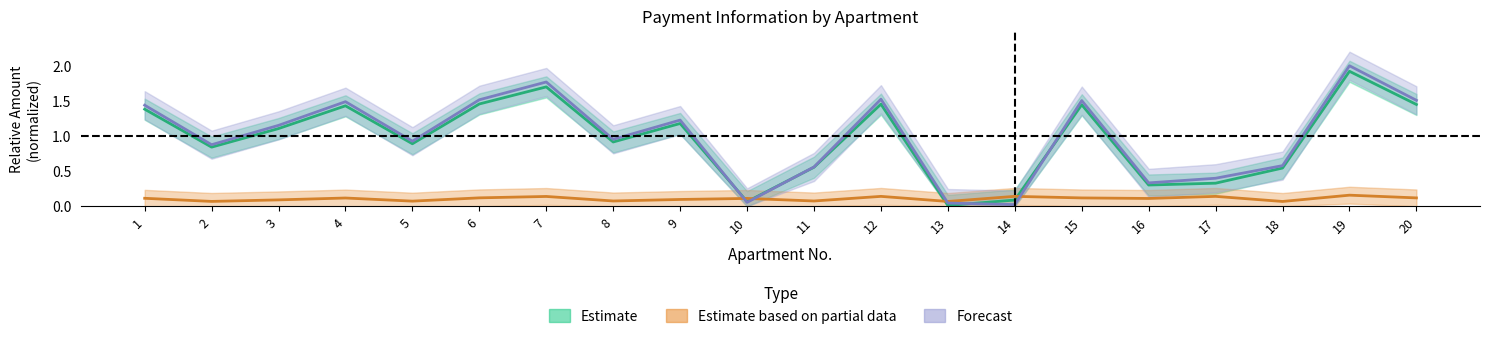

True or false: Estimate based on partial data has more than 0 points higher than both neighbors.

True